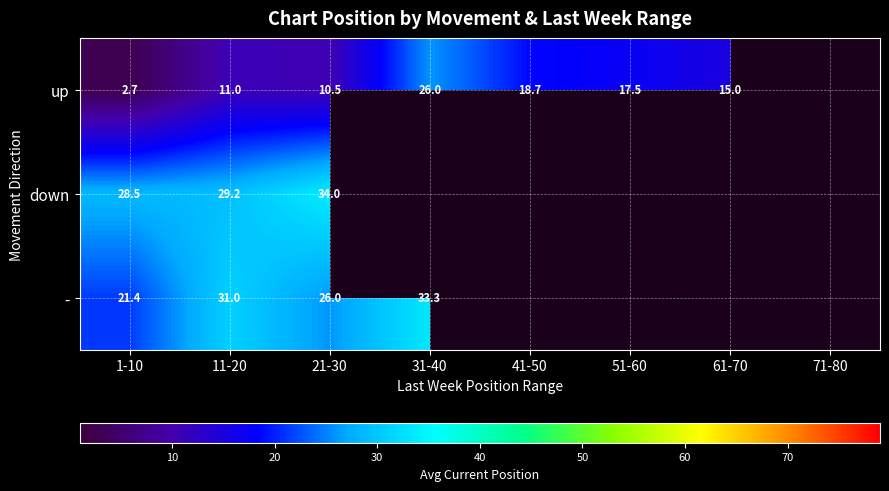

The value of down at 11-20 is 29.2. True or false?

True